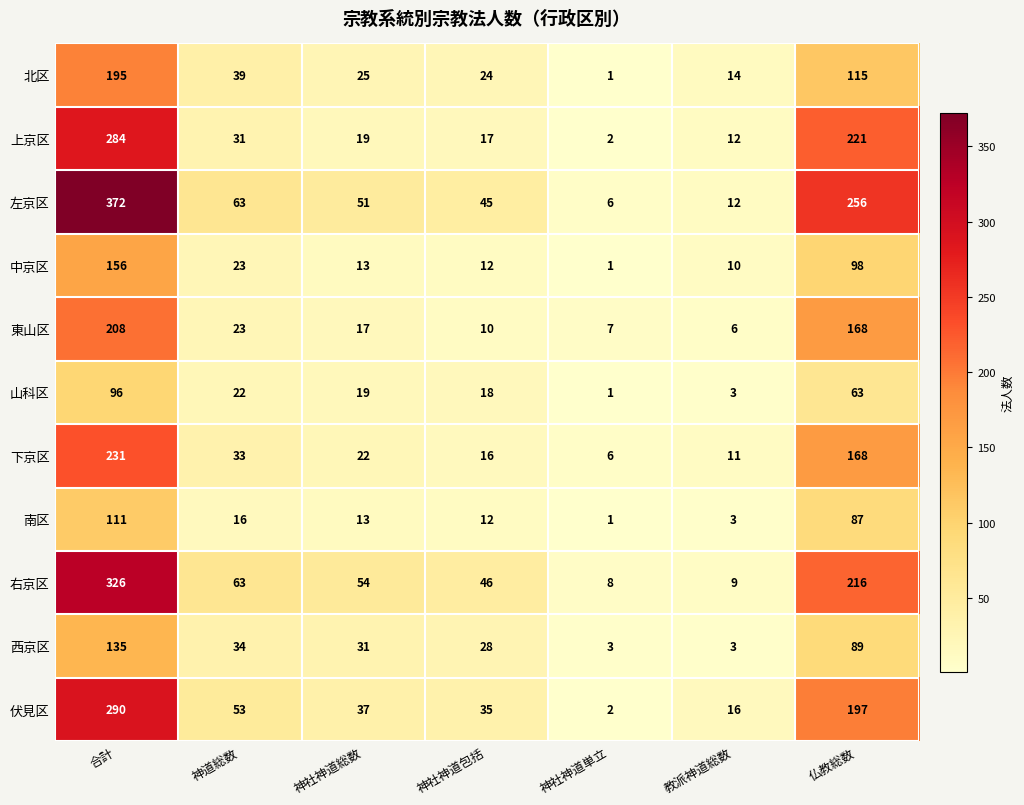

Rank the categories by 伏見区 value from lowest to highest.

神社神道単立, 教派神道総数, 神社神道包括, 神社神道総数, 神道総数, 仏教総数, 合計